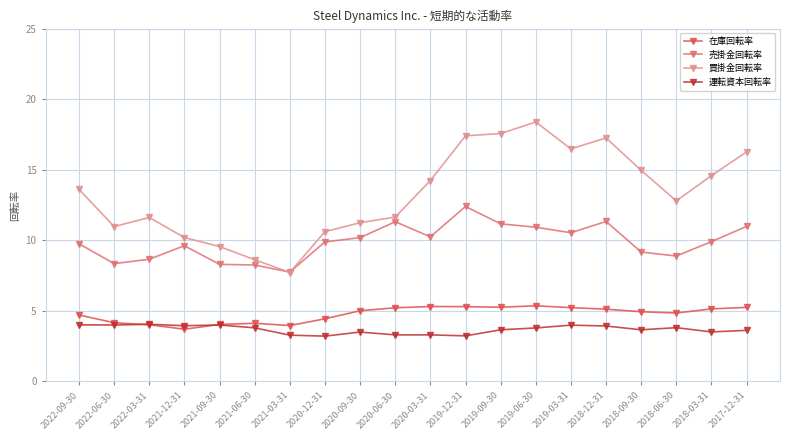

What position from the right is 2018-09-30?

4